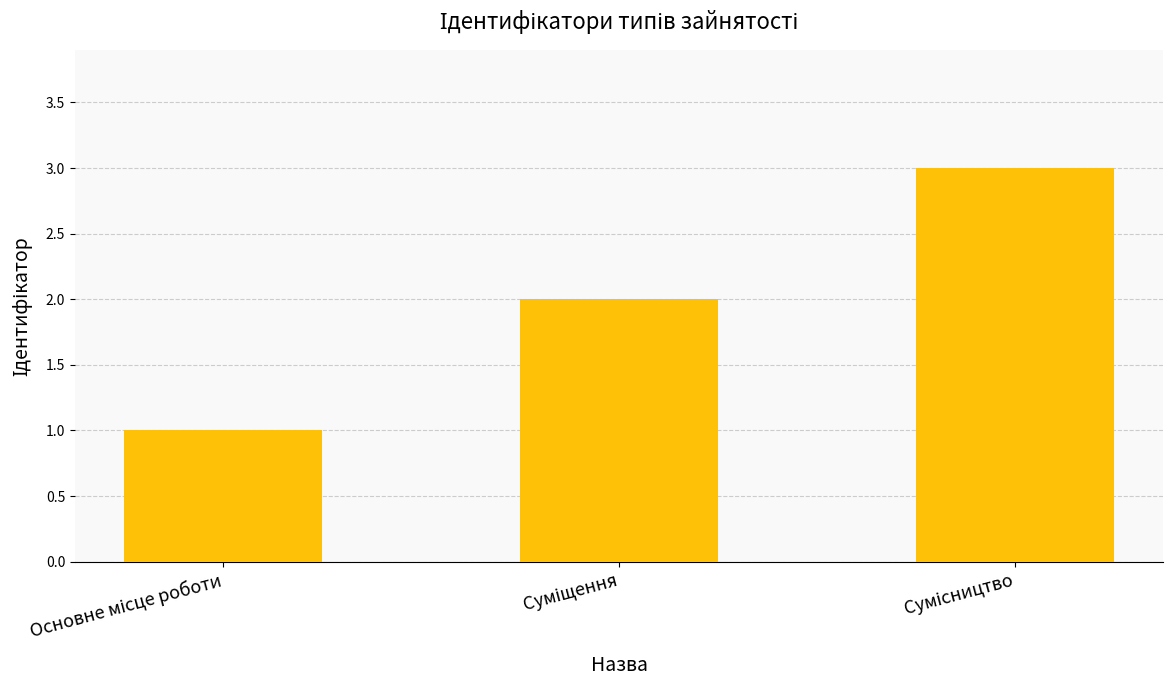

What is the sum of all values?

6